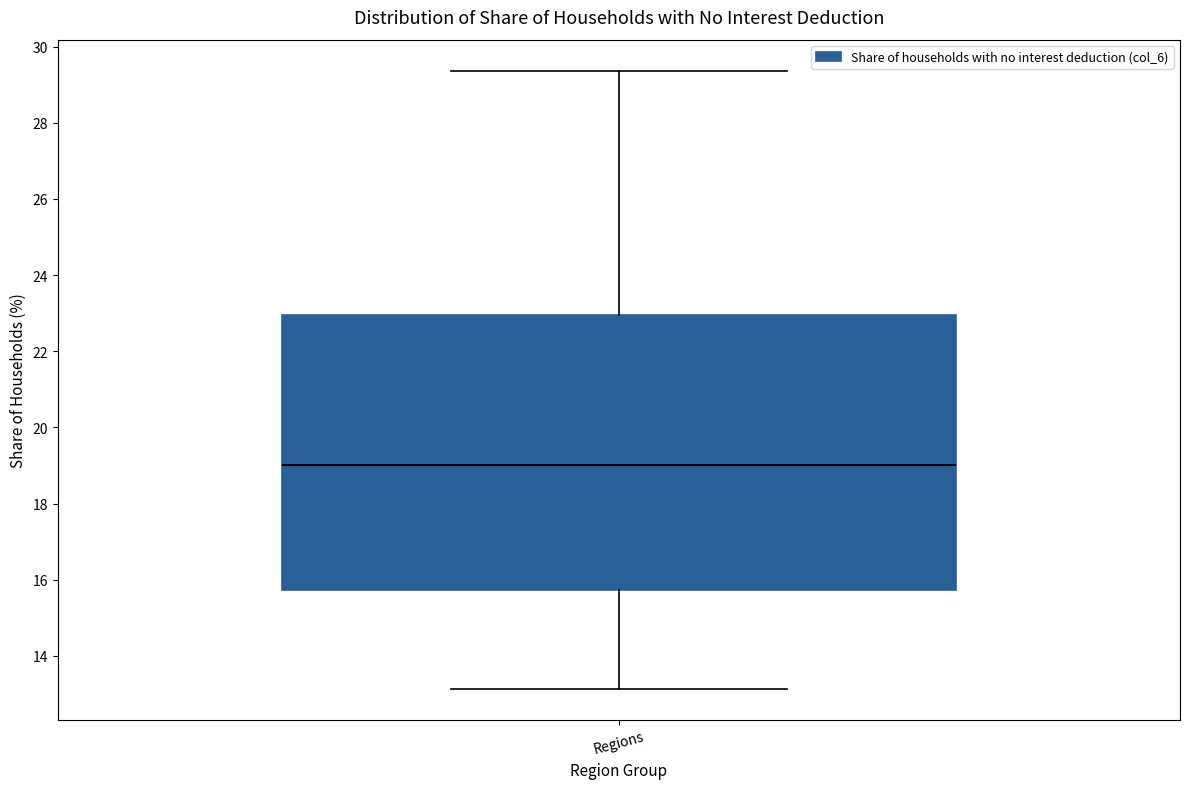

Where does the median line of the box for Regions sit on the y-axis? The values are not printed on the chart, so give them approximately, as read against the axis.

19.0